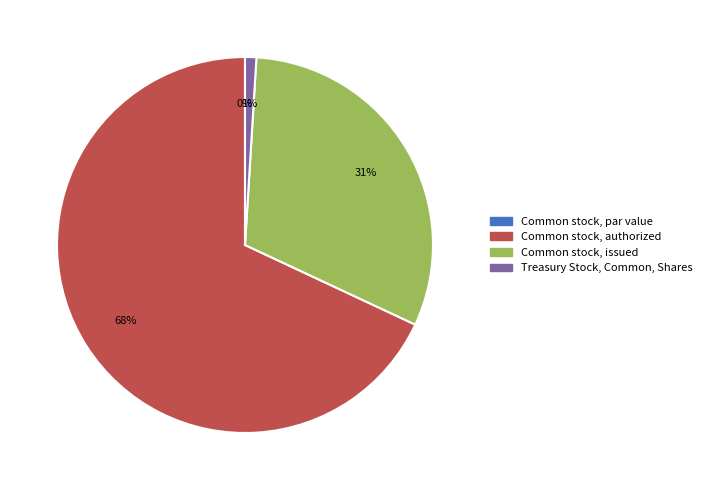

What percentage is the Common stock, authorized (in shares) slice, to the nearest percent?

68%